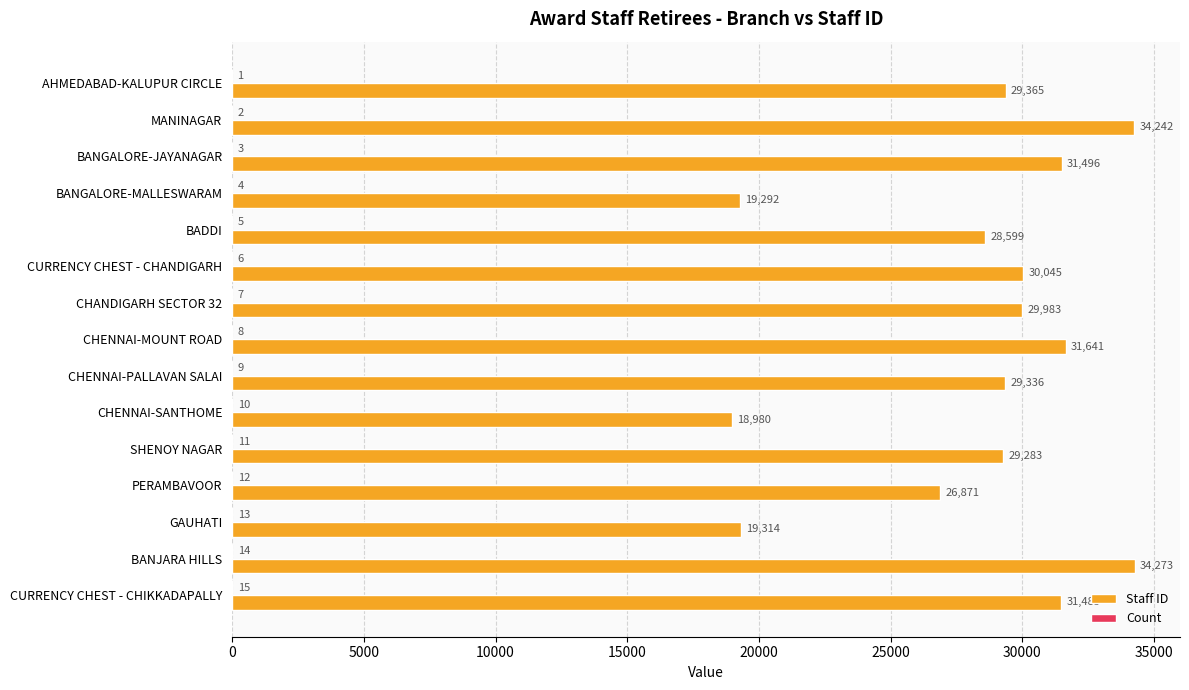

At which category does the chart reach its peak across all series?

BANJARA HILLS